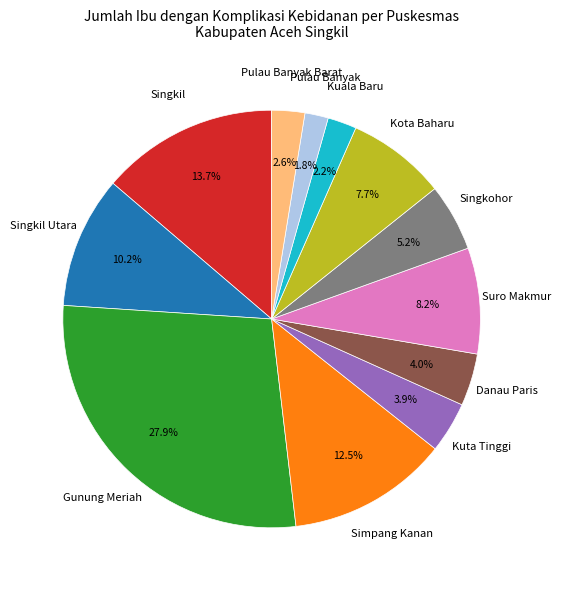

Is there a majority slice in this chart?

No